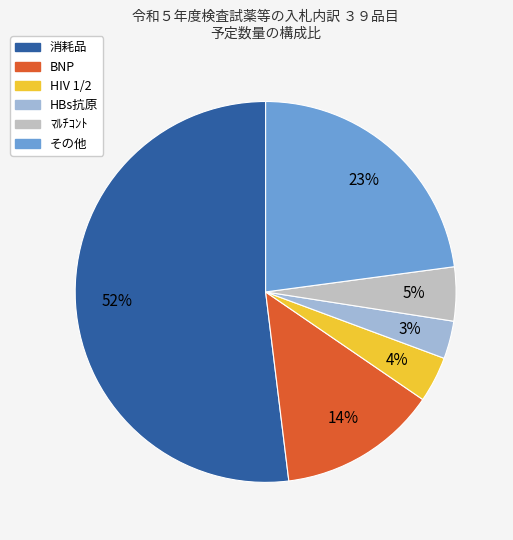

Is there any slice that represents more than half of the pie?

Yes